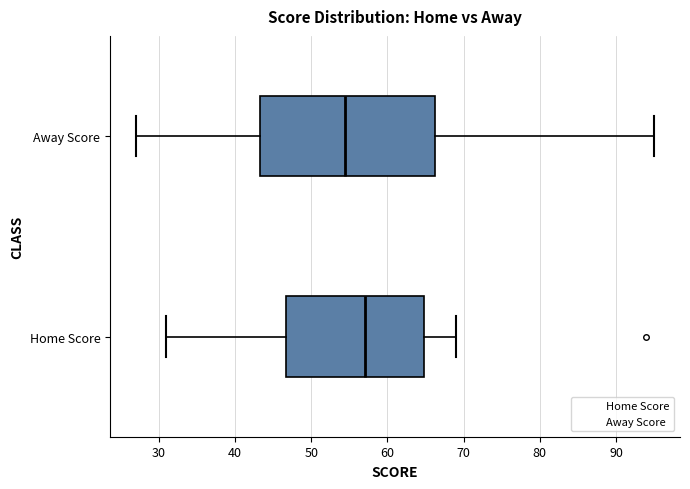

Reading bottom to top, read every box against the x-axis: the position of its median line, the range the box covers, and the ends of its whiskers. The values are not printed on the chart, so give them approximately, as read against the axis.

Home Score: median 57, box 47 to 65, whiskers 31 to 69
Away Score: median 55, box 43 to 66, whiskers 27 to 95